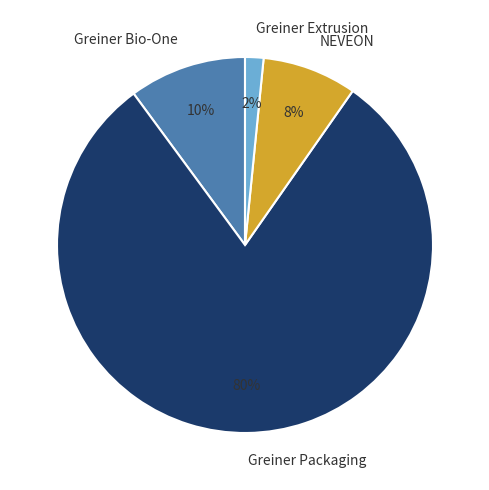

Combined, do Greiner Extrusion and Greiner Packaging account for over 50%?

Yes